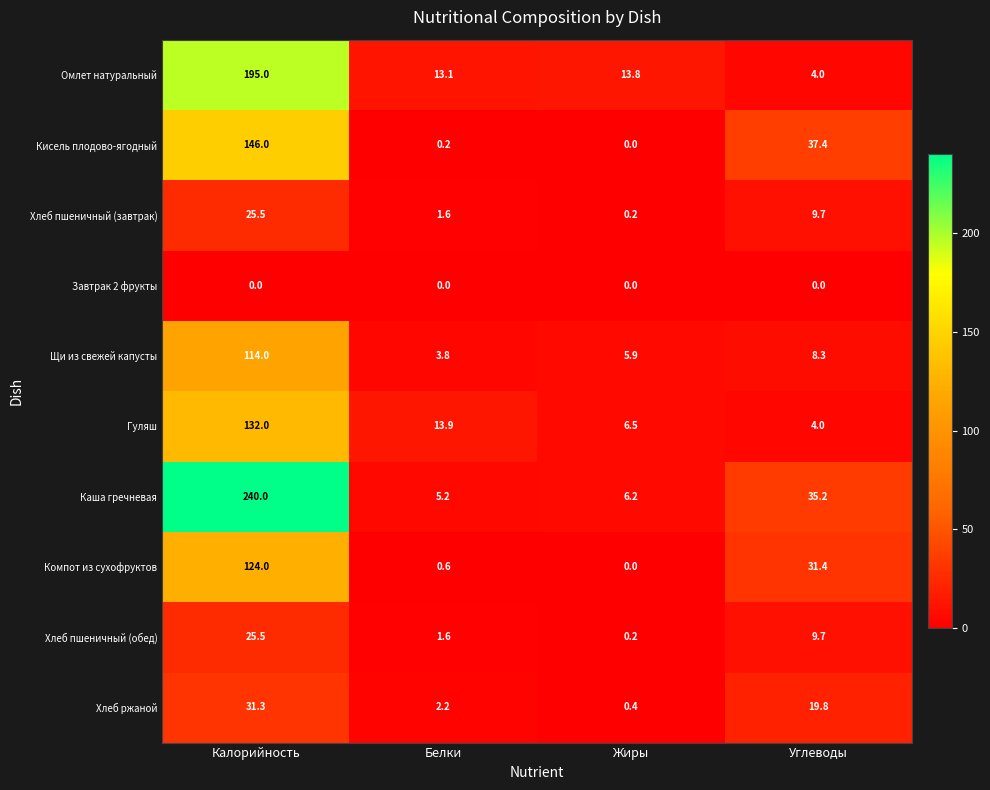

What value does the Хлеб пшеничный (обед) series have at Калорийность?

25.5